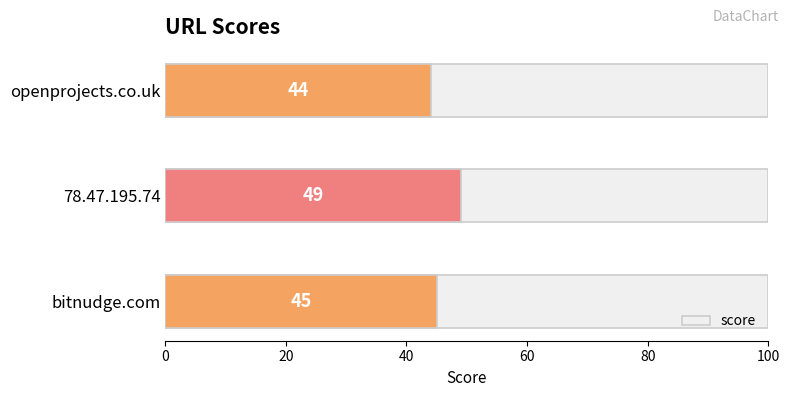

How many bars are there in total?

3